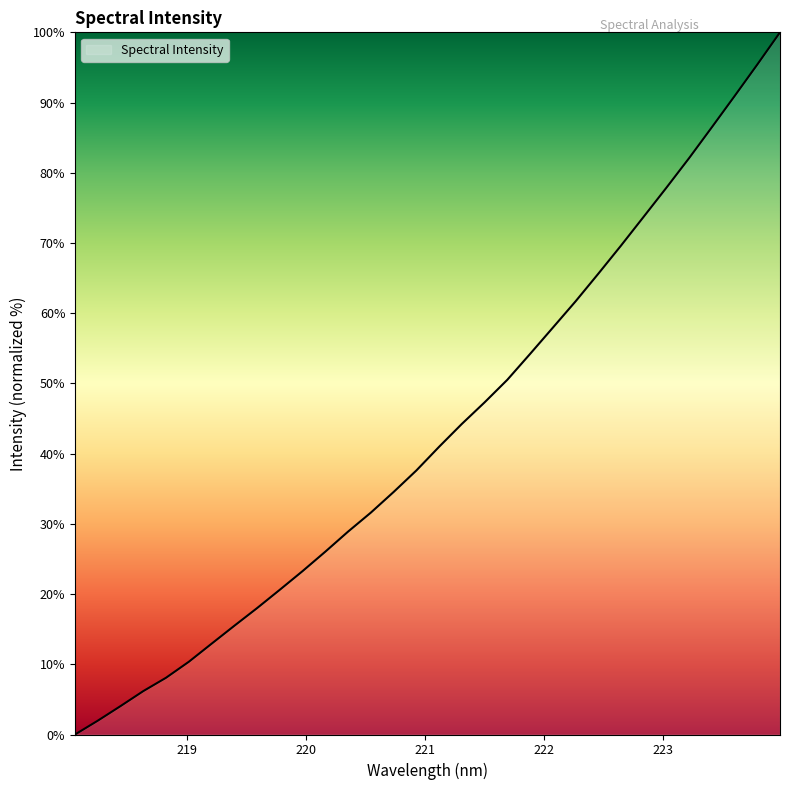

What is the greatest value displayed?

100.0